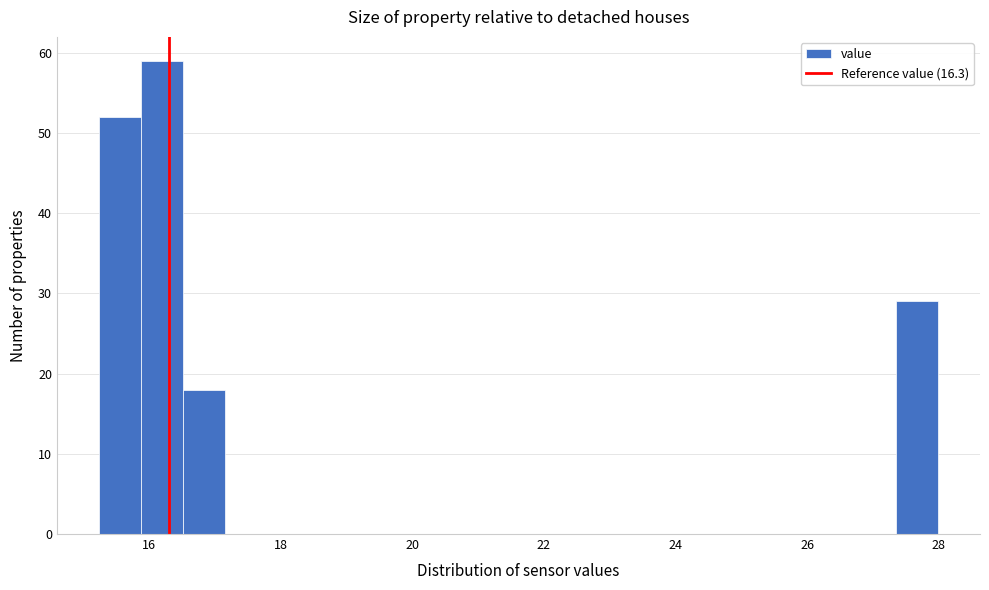

Around what value on the x-axis is the tallest bar? Give the approximate position of its centre, as read against the axis.

16.2